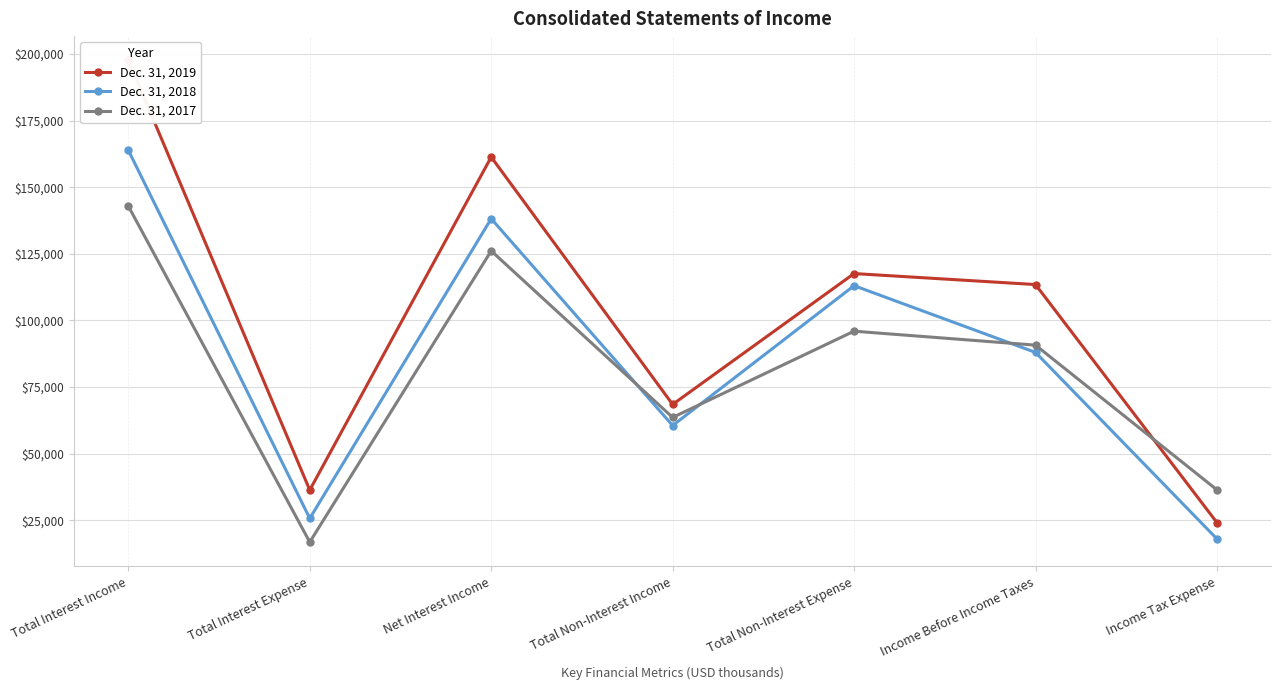

How many interior local peaks does the Dec. 31, 2017 series have?

2